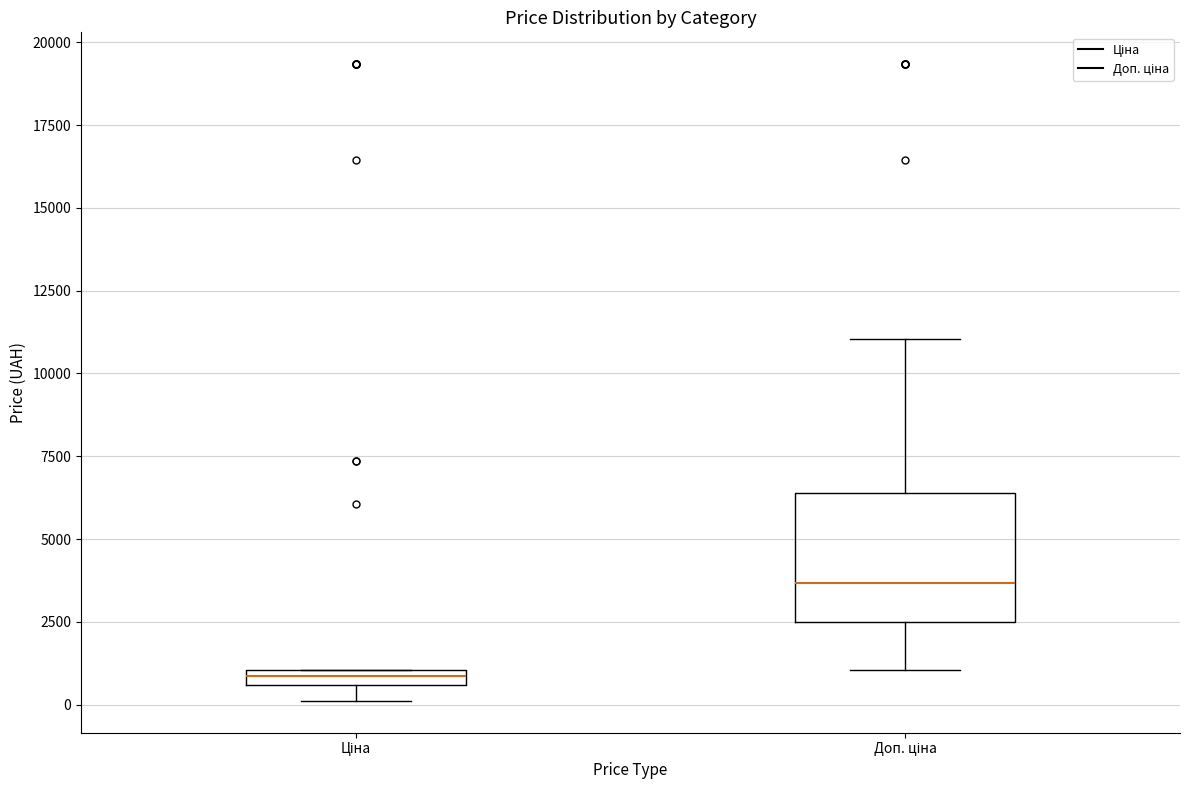

Comparing the boxes themselves (not the whiskers), which one is the tallest?

Доп. ціна